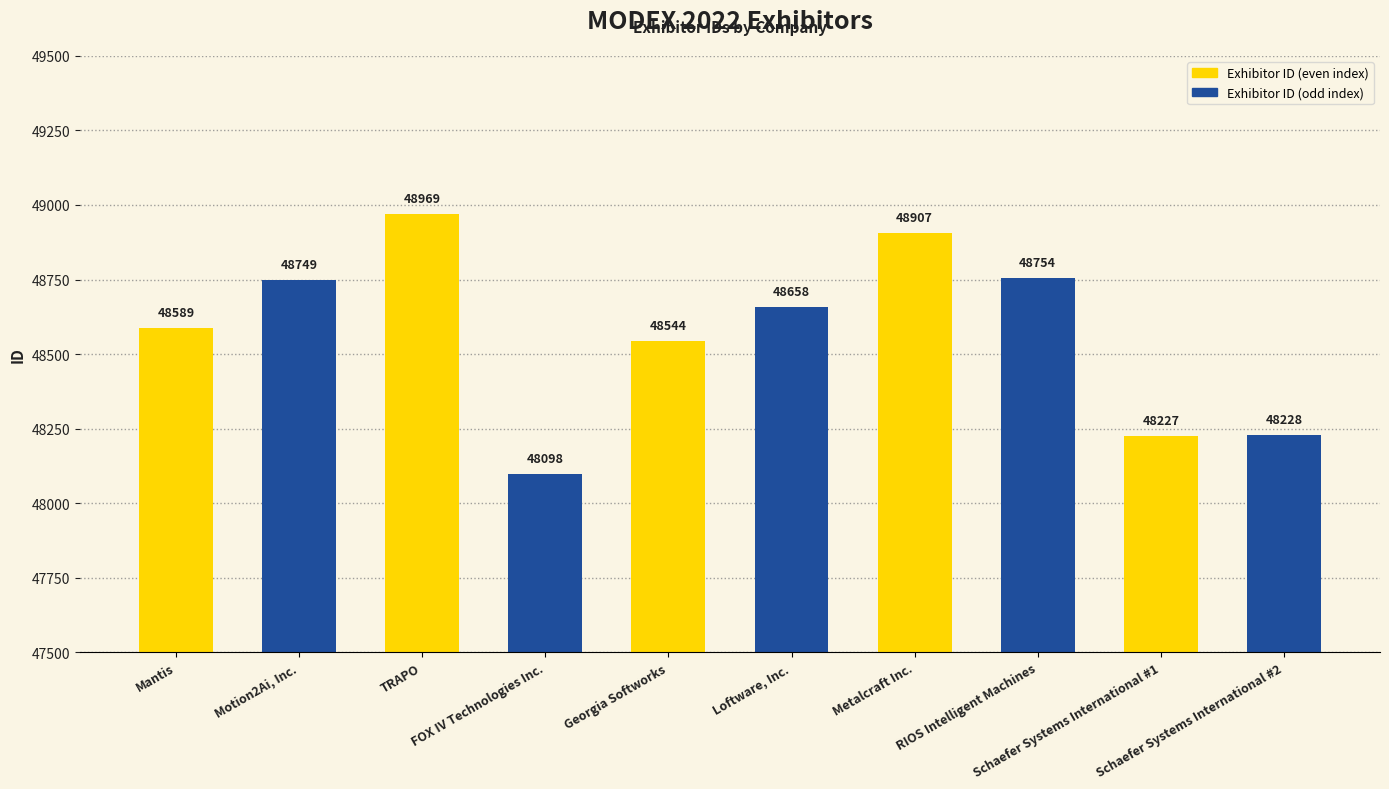

Which category has the highest value across all series?

TRAPO